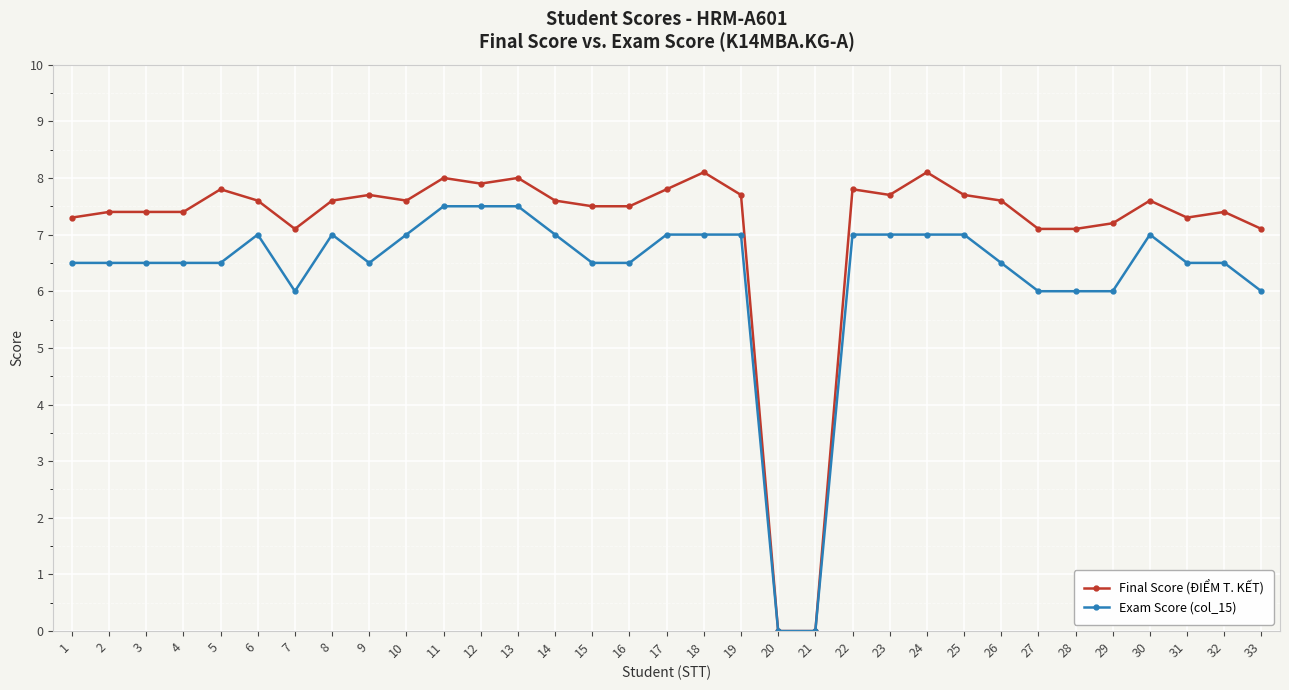

Is it true that Final Score (ĐIỂM T. KẾT) equals 3.2 at 17?

False